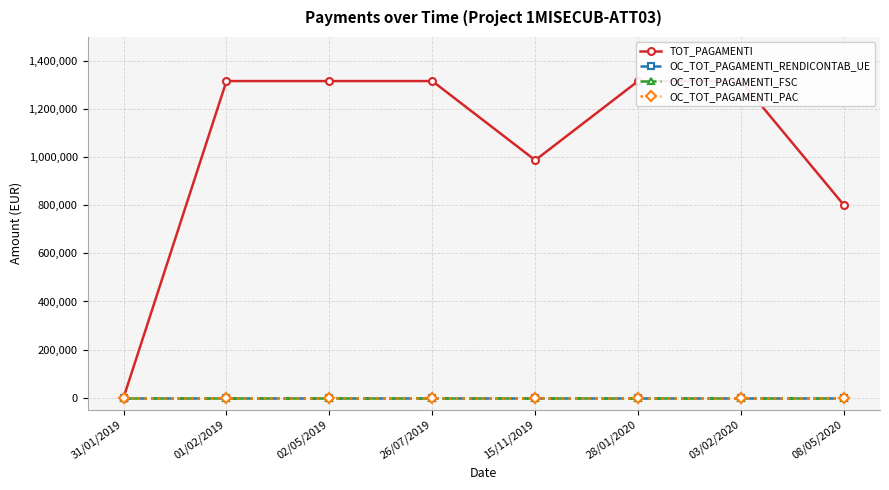

What is the difference between the highest and lowest values at 08/05/2020?

800576.4